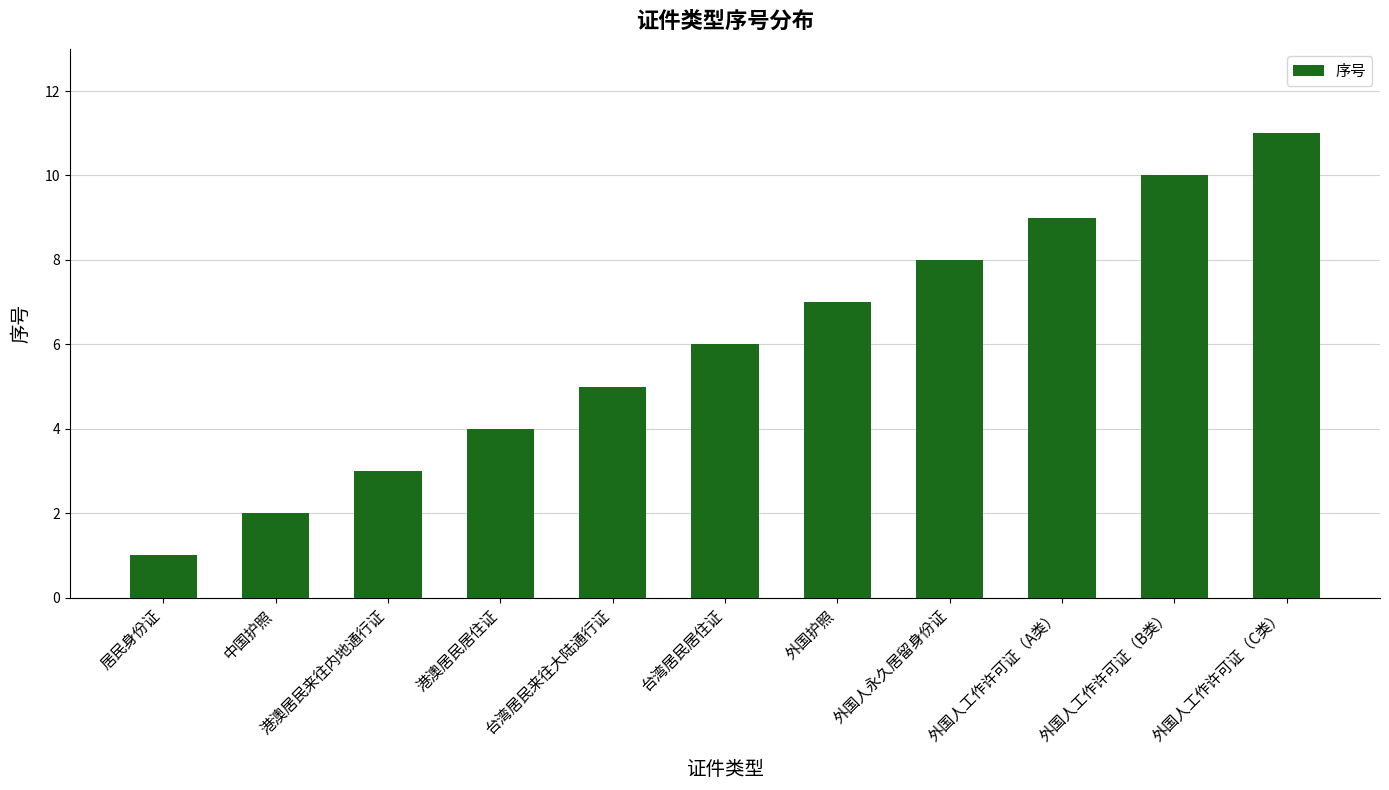

Are the bars grouped side by side (vs. stacked)?

No